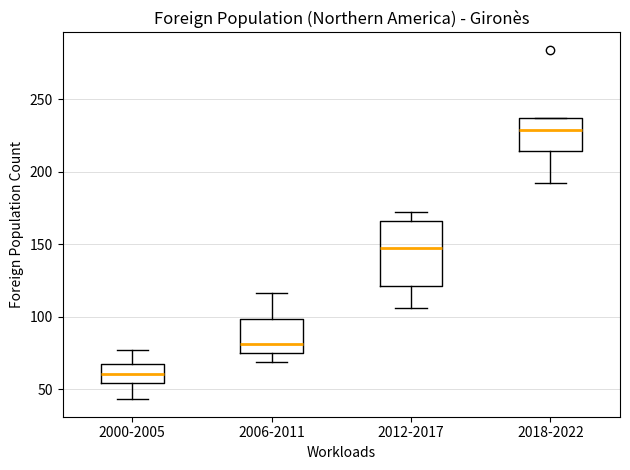

Which box is the tallest, from its lower edge to its upper edge?

2012-2017